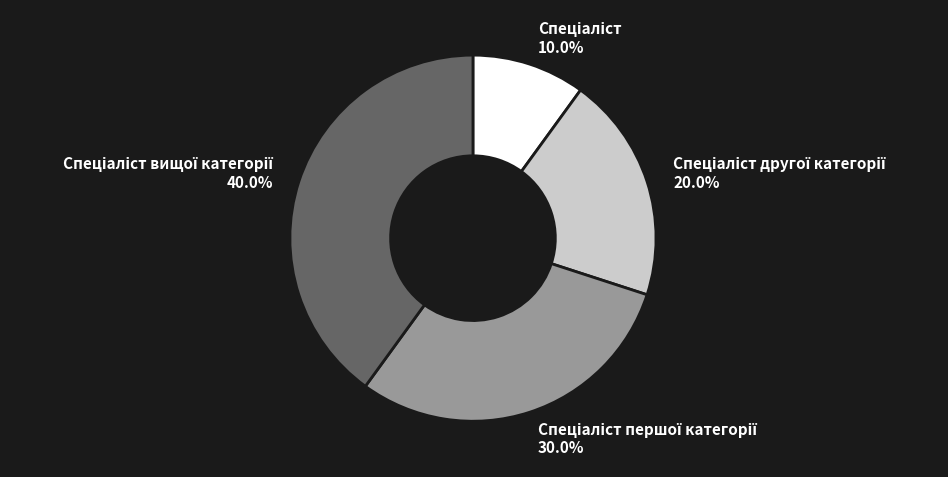

Is there a majority slice in this chart?

No